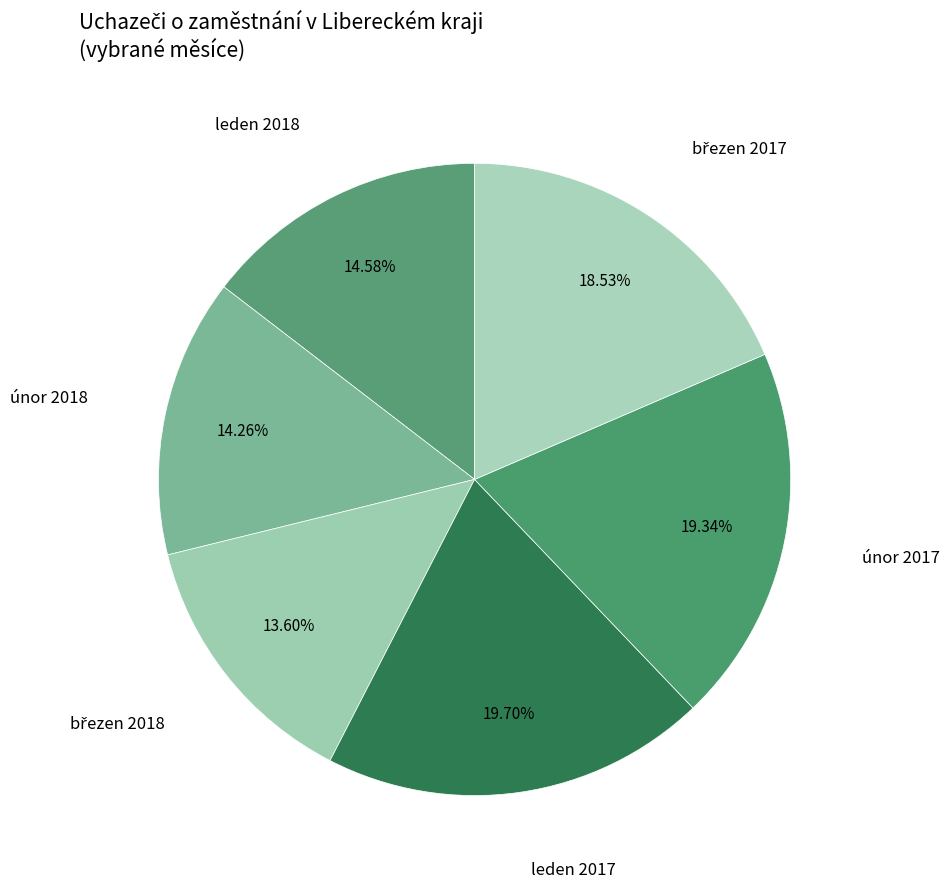

Does any single category account for the majority?

No